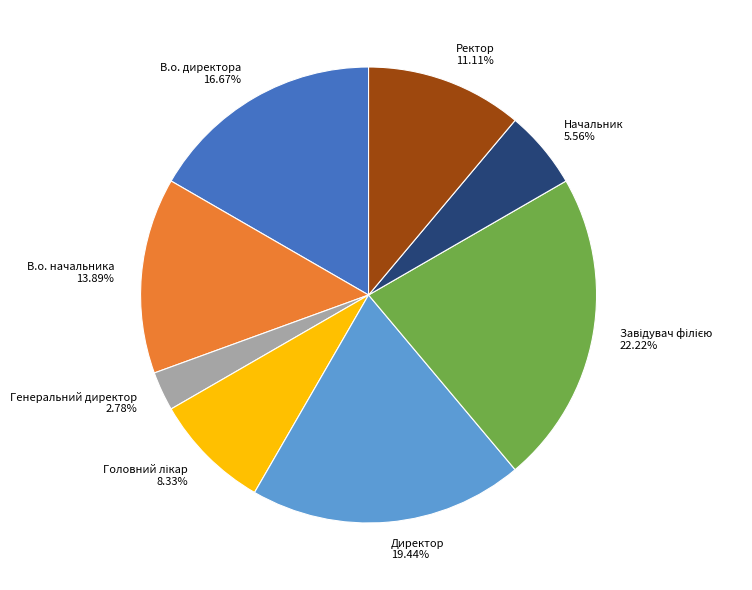

What is the ratio of the value at В.о. начальника to the value at Начальник?

2.5